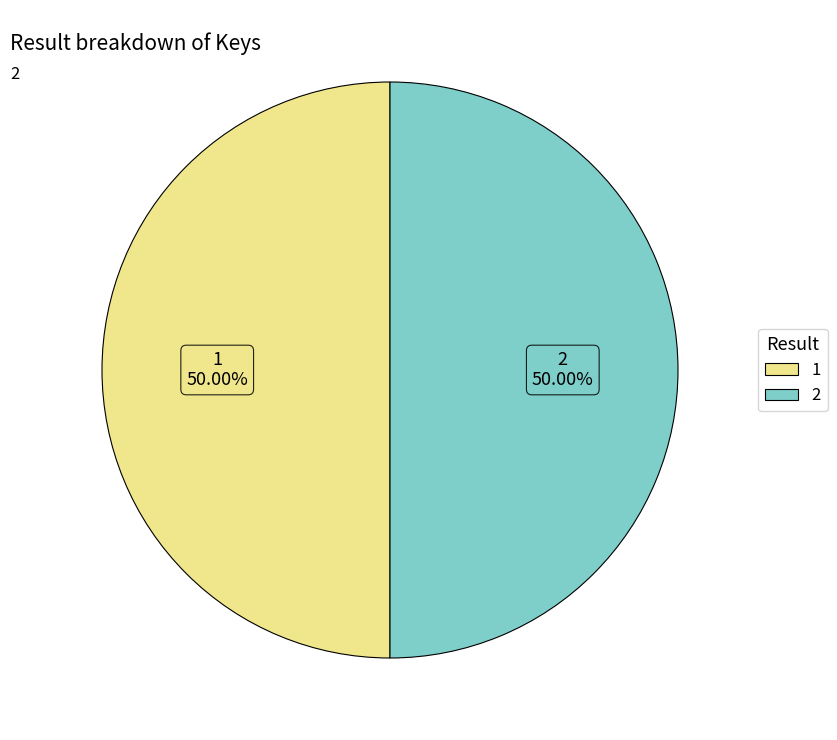

What is the ratio of the value at 1 to the value at 2?

1.0